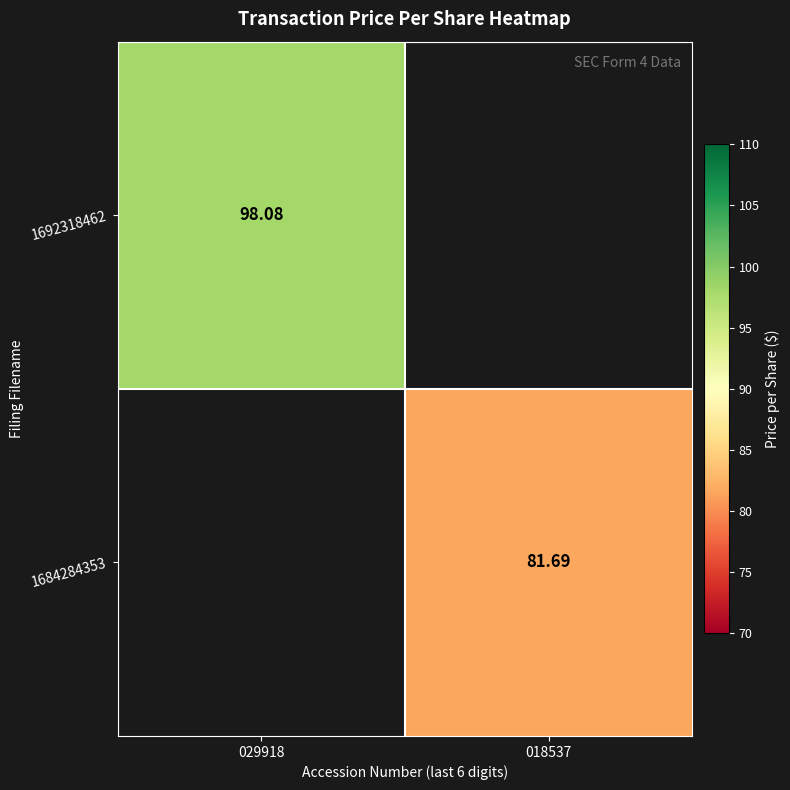

List the labels in order of 1692318462 value, smallest first.

029918, 018537